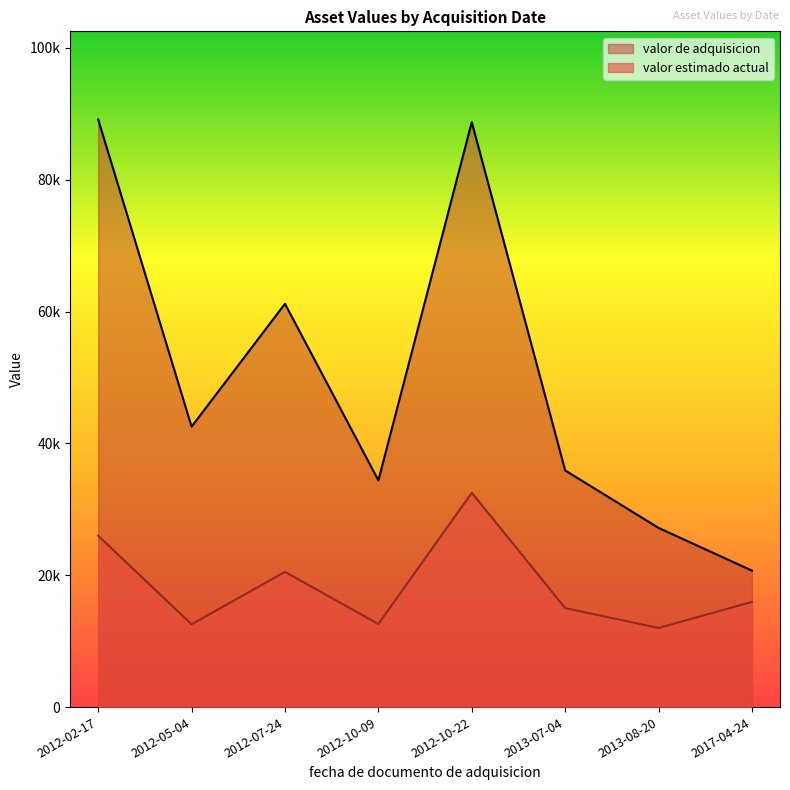

At which category is the sum across all series the highest?

2012-10-22